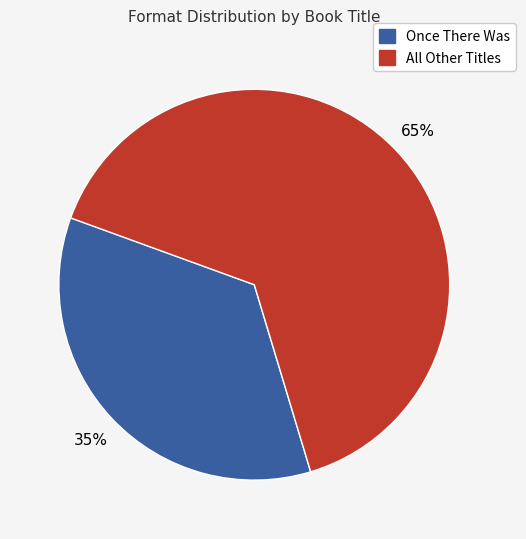

To the nearest percent, what is the average slice percentage?

50%